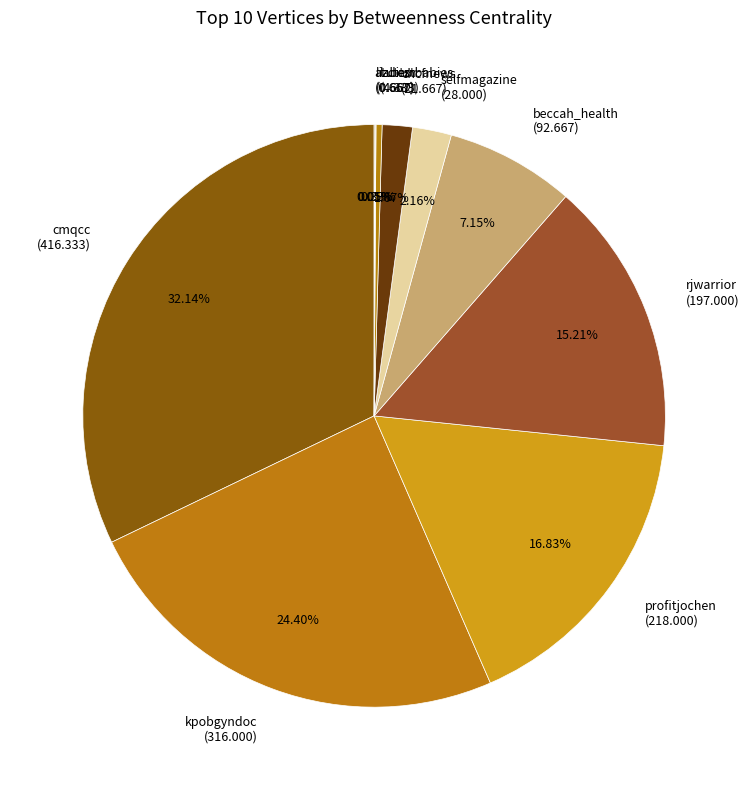

Does rjwarrior represent more than half of the total?

No